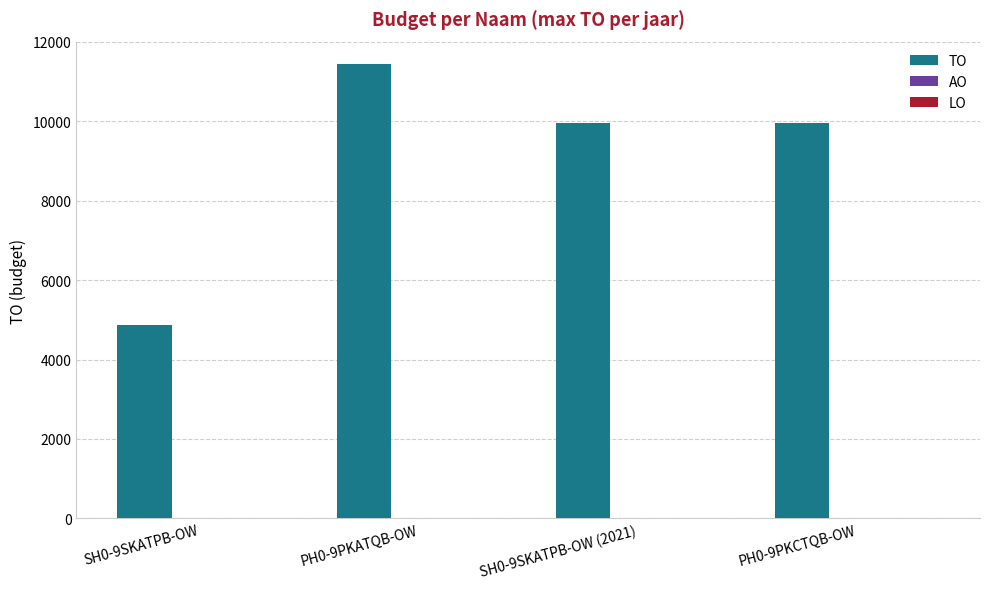

Between SH0-9SKATPB-OW (2021) and PH0-9PKATQB-OW, which is larger?

PH0-9PKATQB-OW